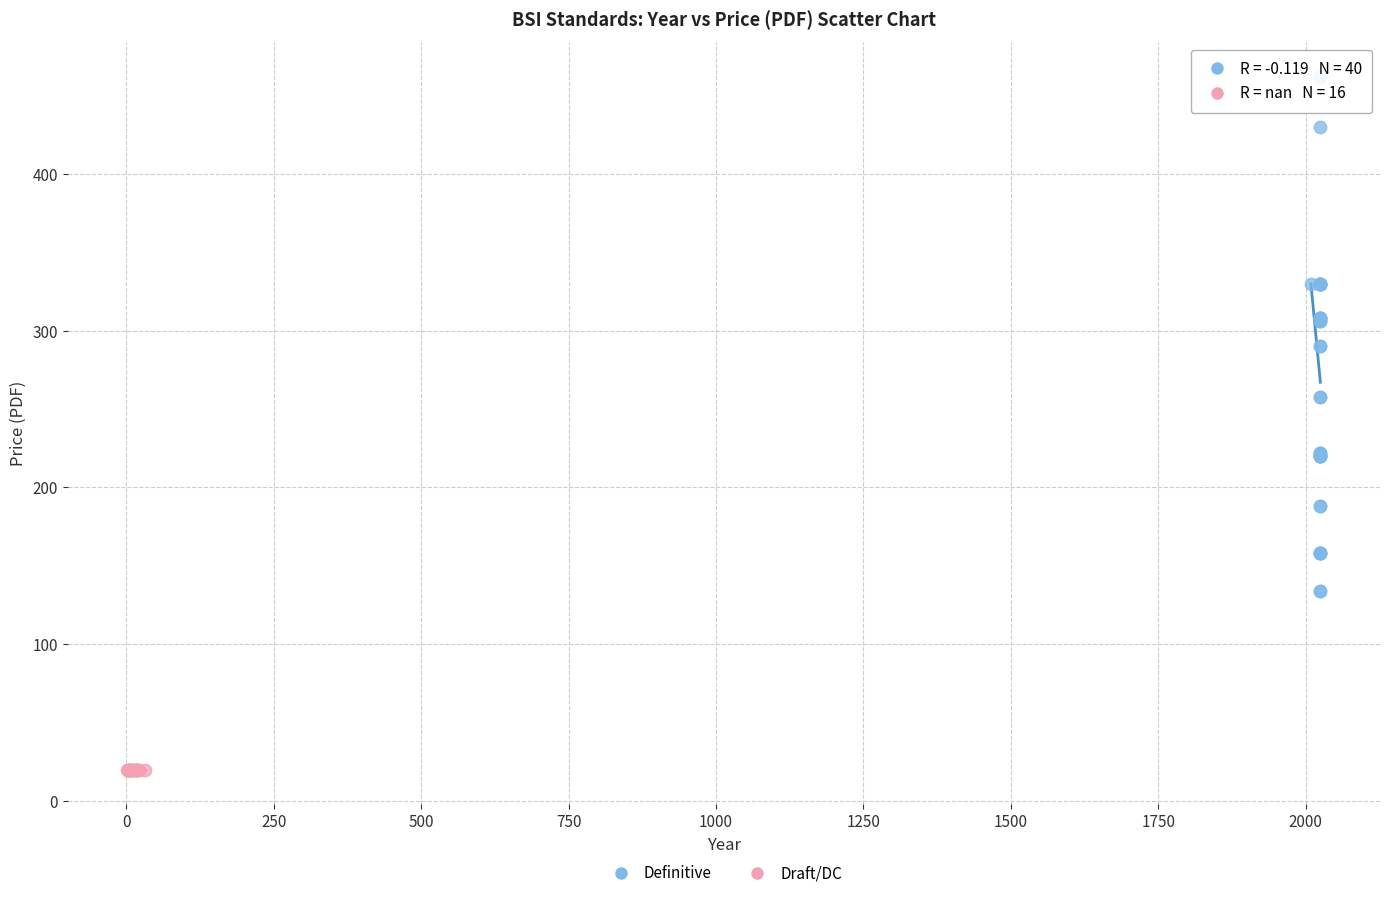

Which series contains the highest Y value?

Definitive